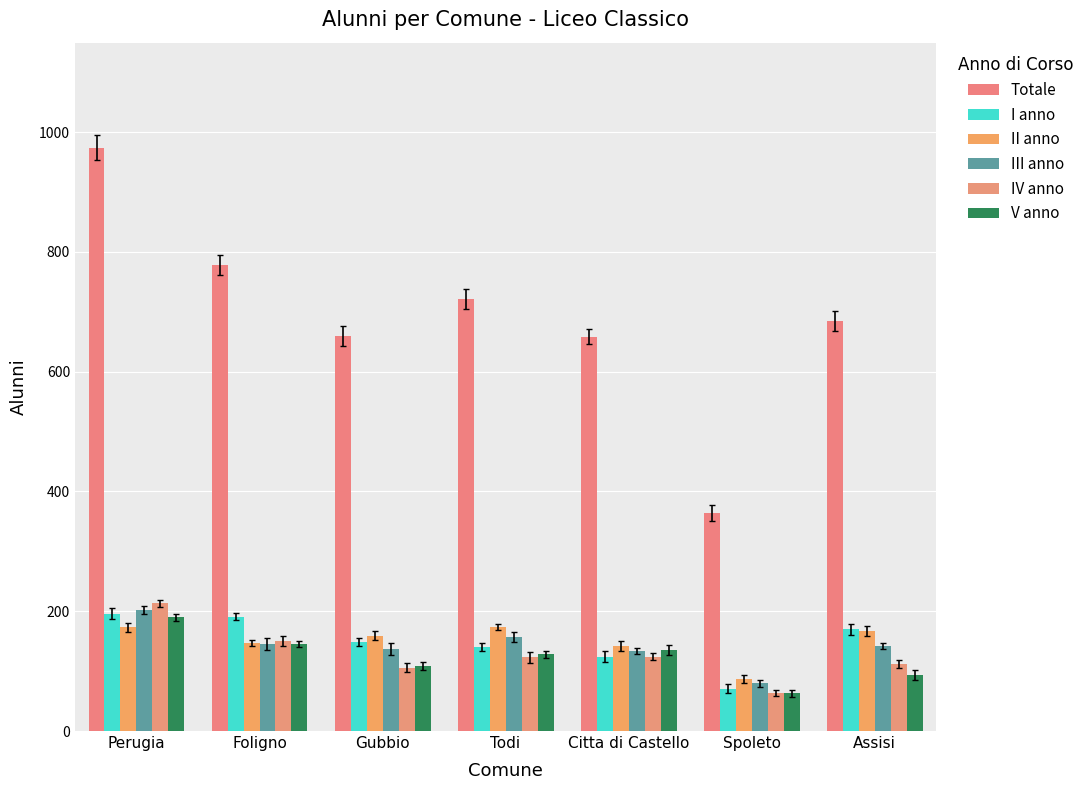

What is the spread (max minus min) of values at Foligno?

633